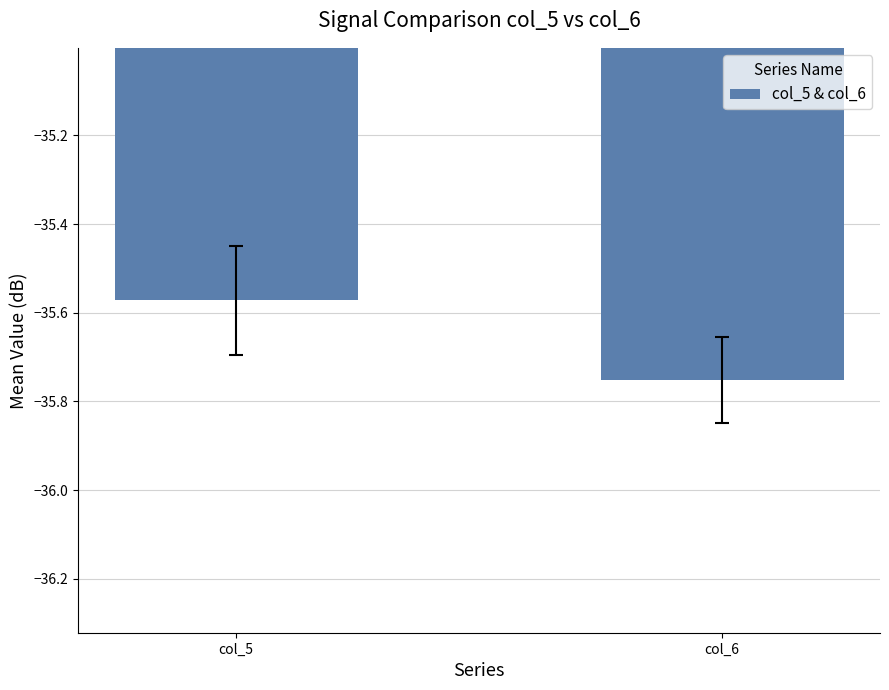

Rank the categories by value from lowest to highest.

col_6, col_5